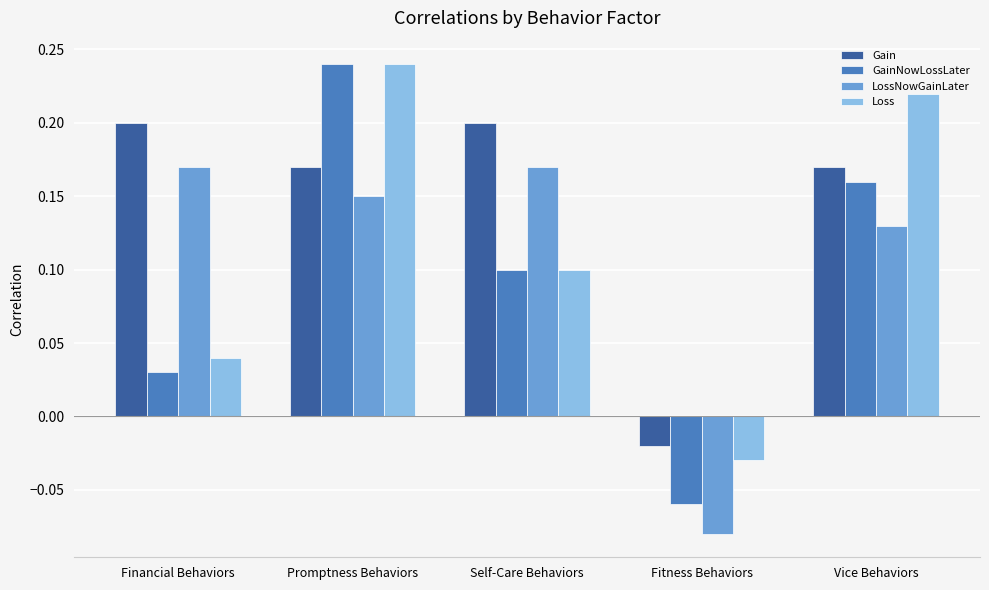

Which series has the largest total across all categories?

Gain